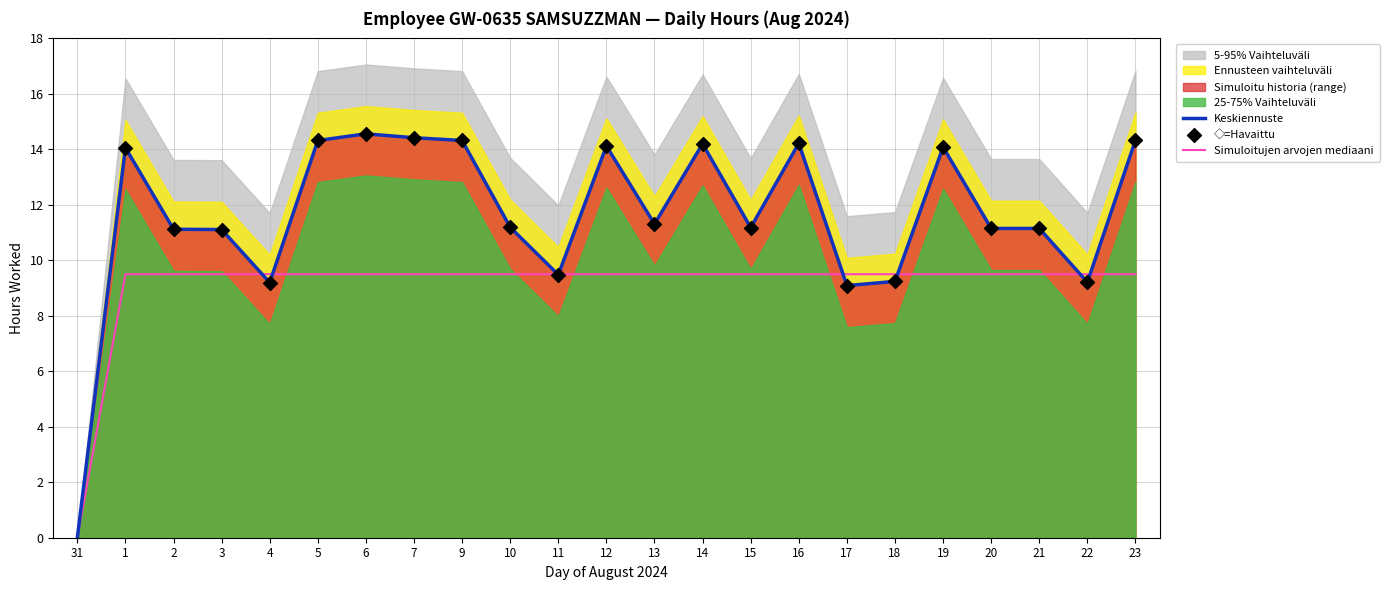

Between 6 and 13, which is larger?

6